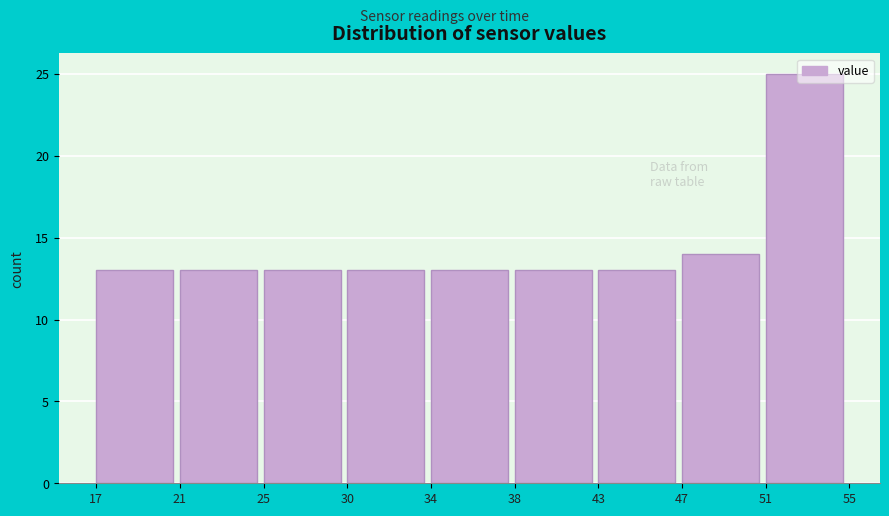

The value at 25 is 13. True or false?

True